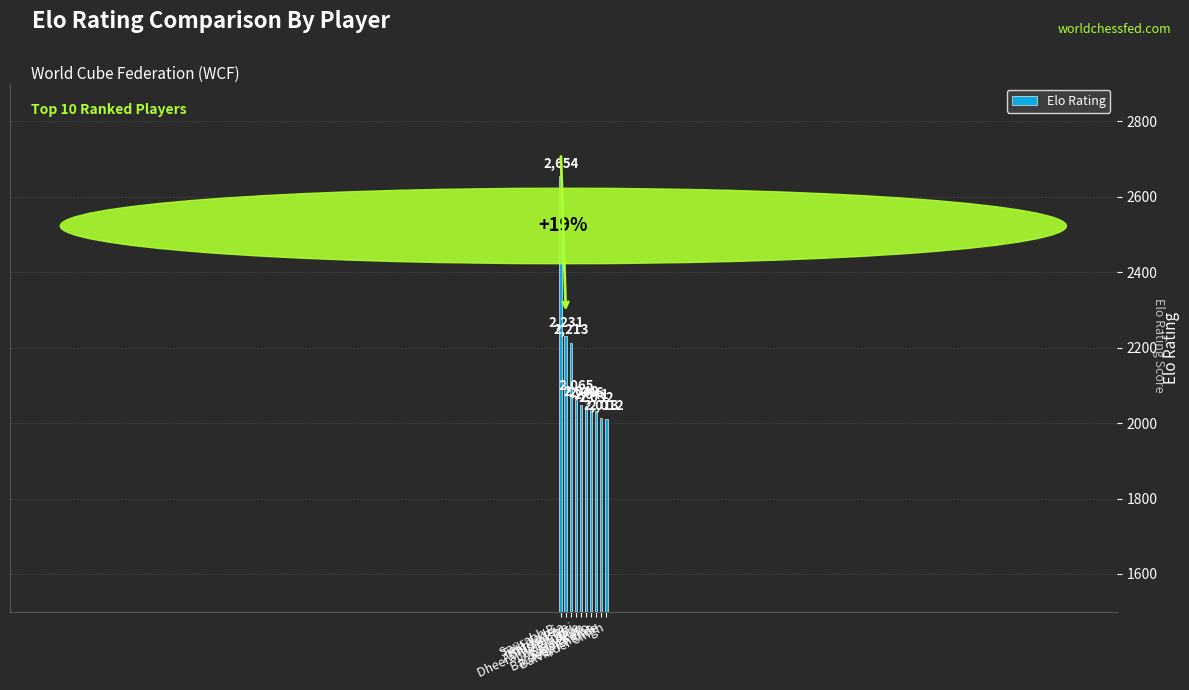

What is the change in value from Sam Bravo to Balvinder Singh?

-29